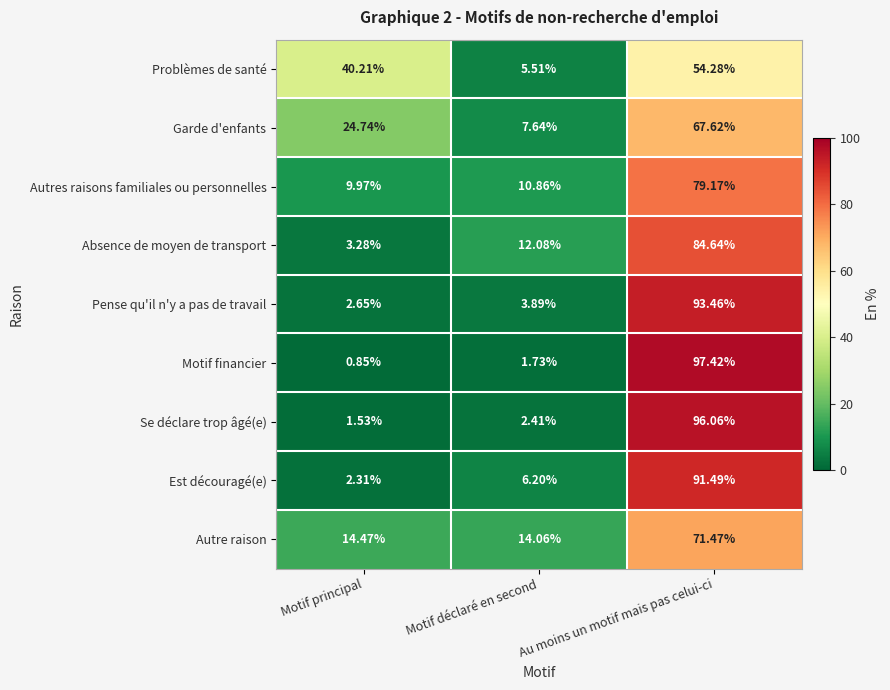

How many data points does each series have?

3